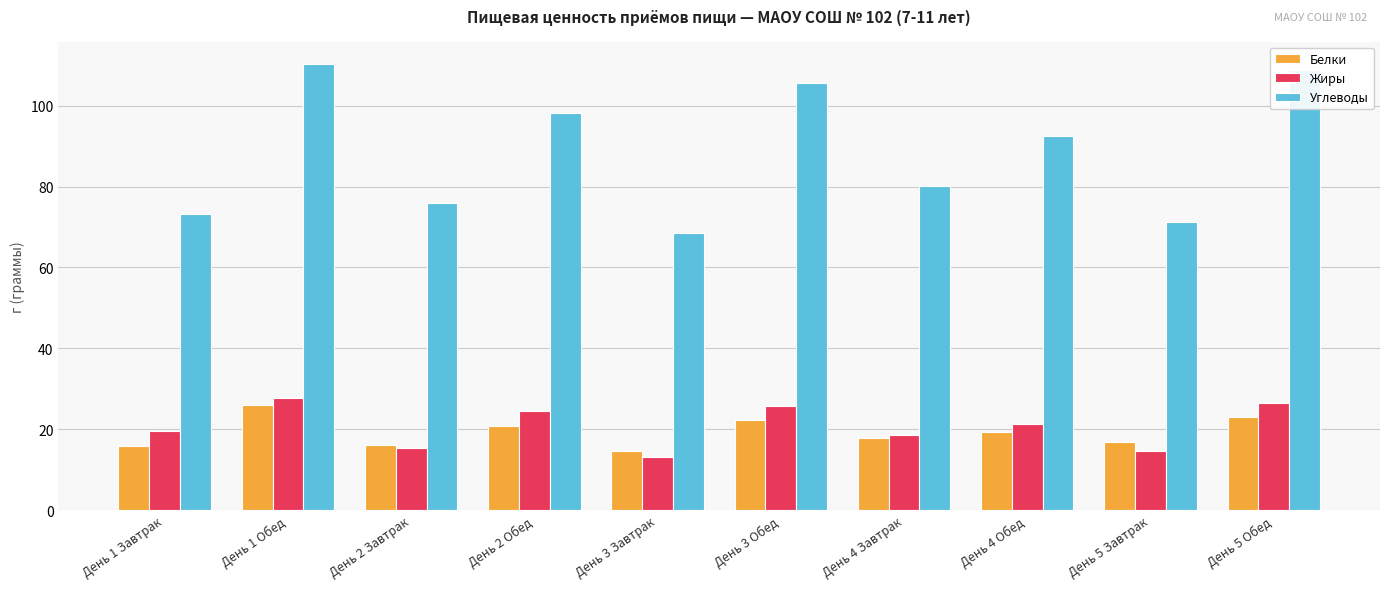

What are all the series names shown in the legend?

Белки, Жиры, Углеводы